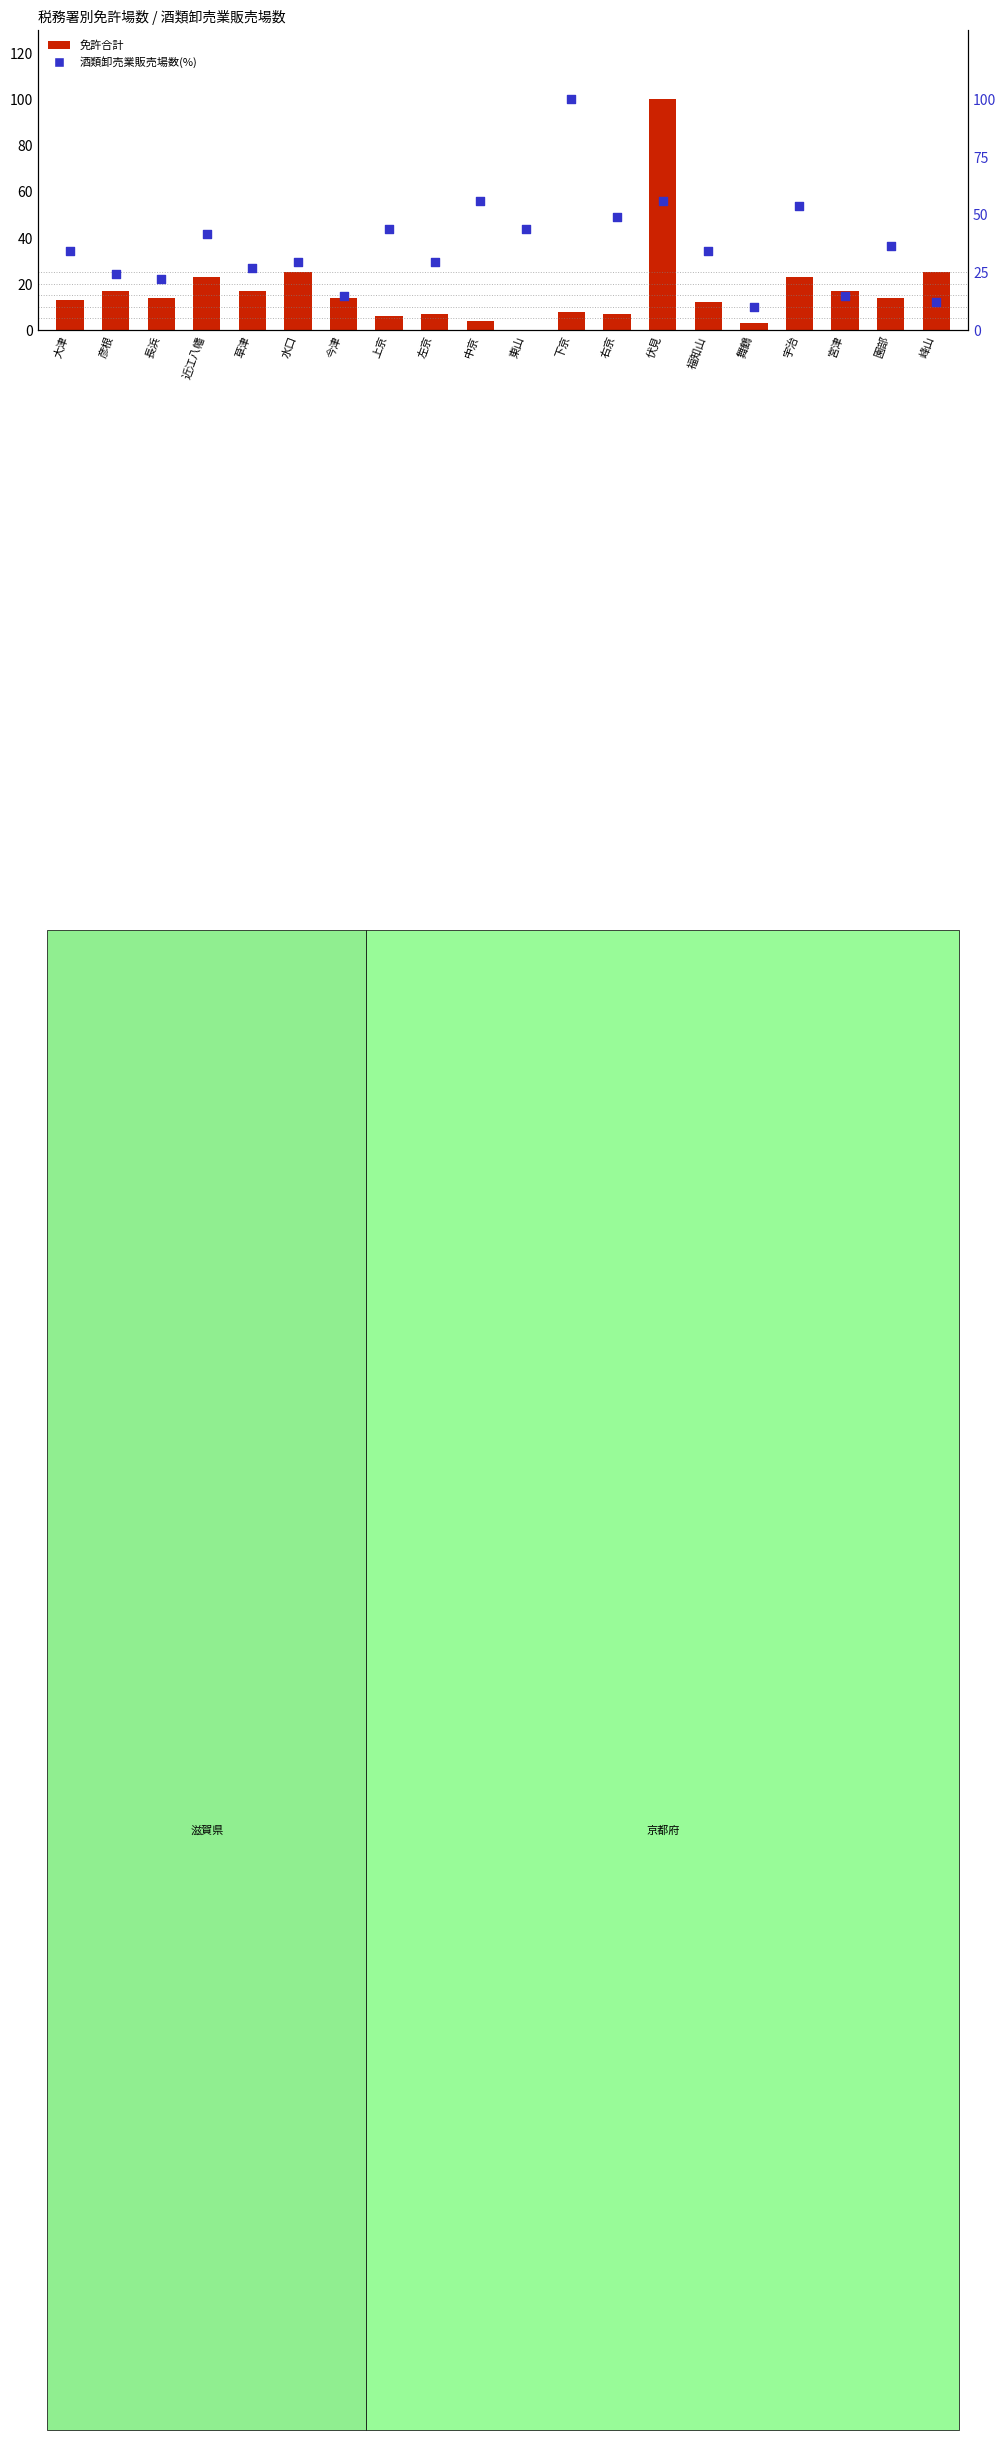

What is the total value across all series at 長浜?

36.0